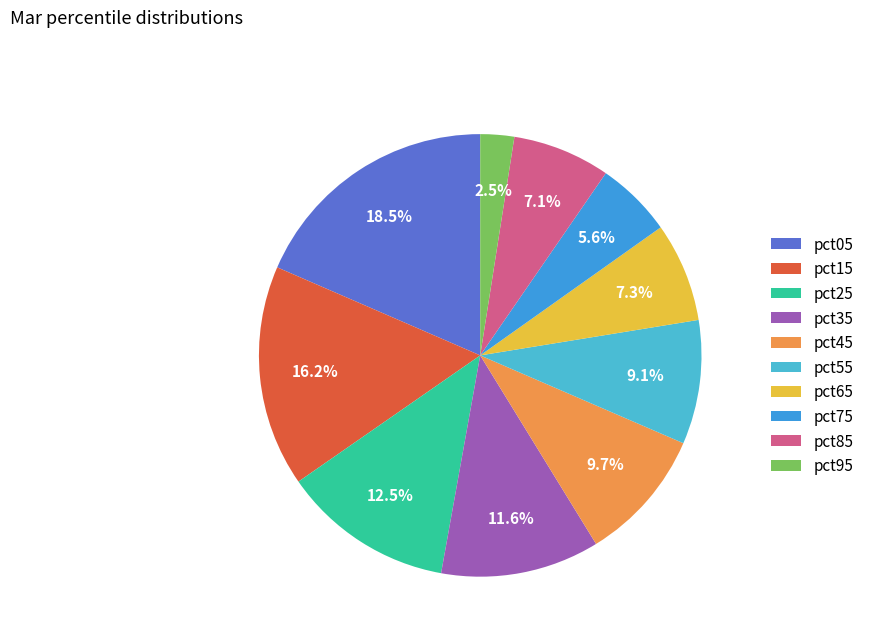

To the nearest percent, what is the average slice percentage?

10%